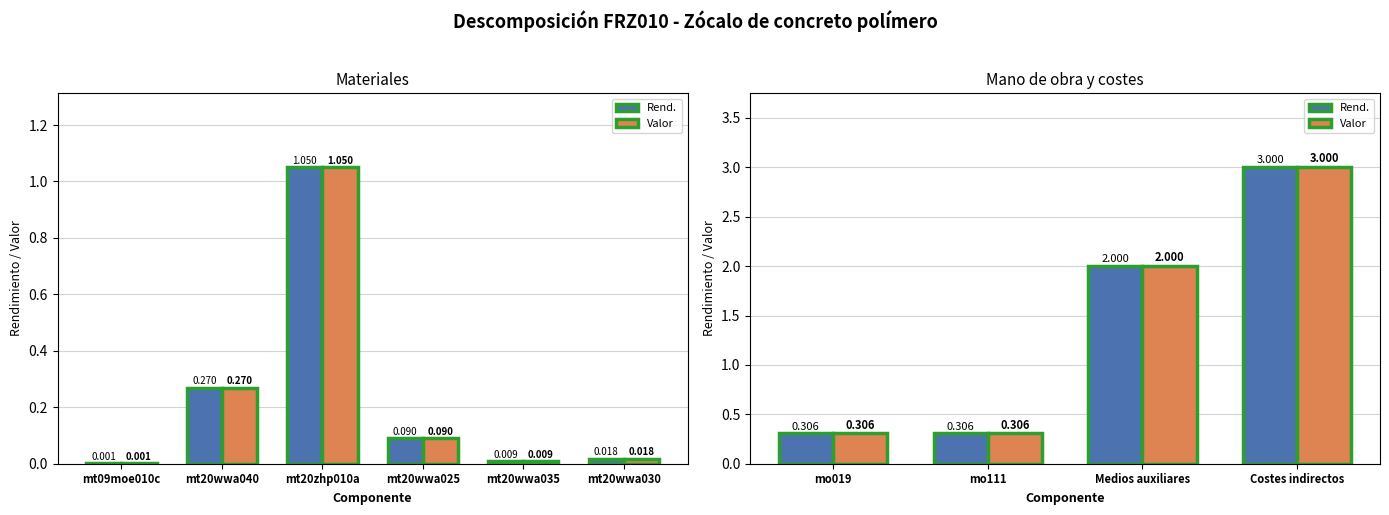

How many values in the Valor series exceed 2?

1